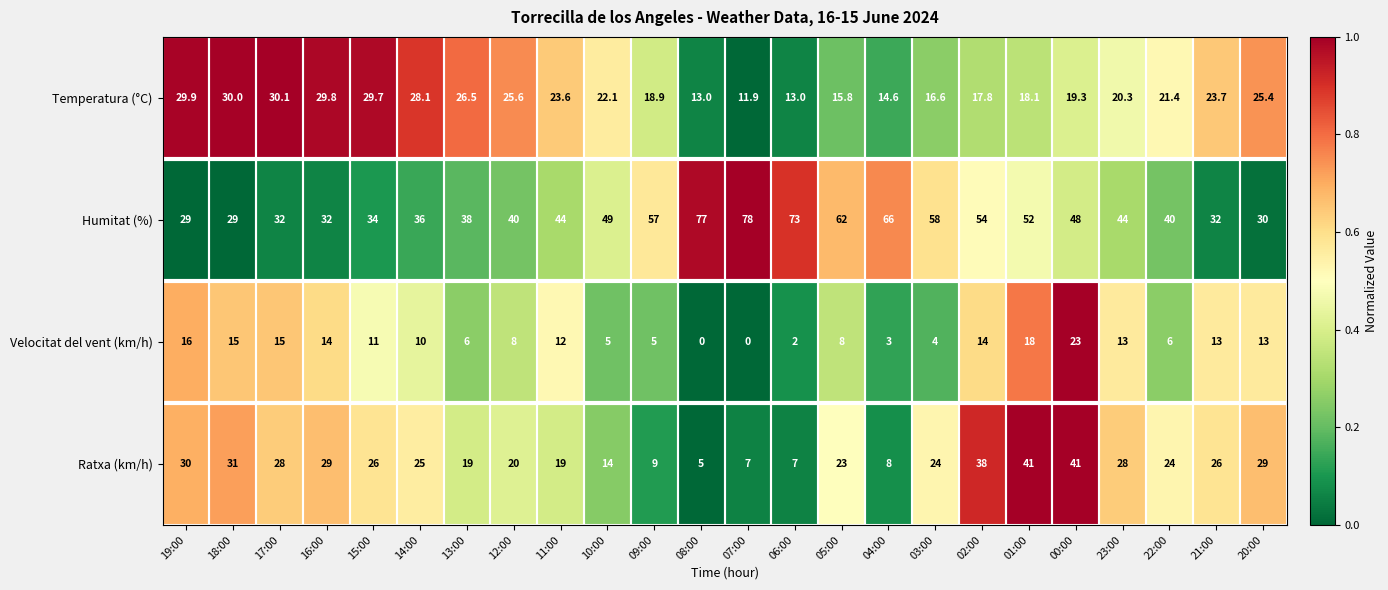

True or false: Humitat (%) has a value of 57.0 at 09:00.

True